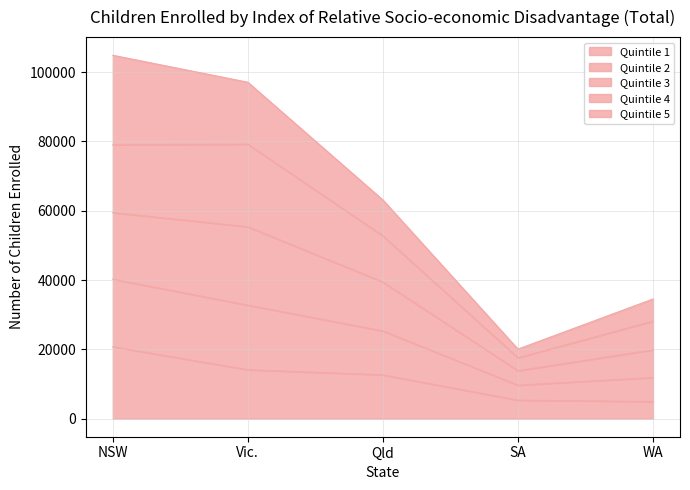

Is it true that Quintile 1 equals 4908 at WA?

True